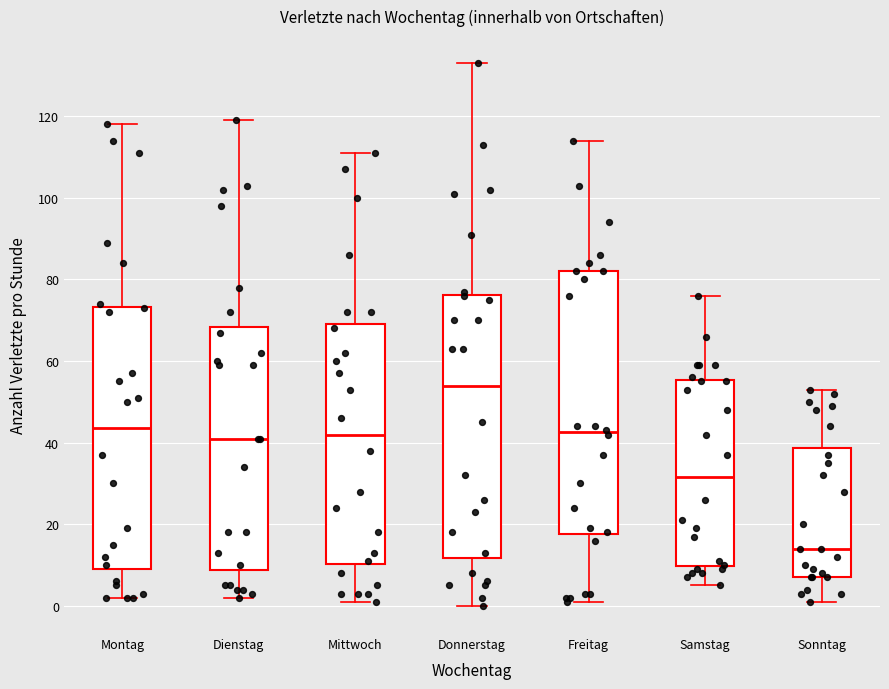

Which box's median line is the lowest?

Sonntag